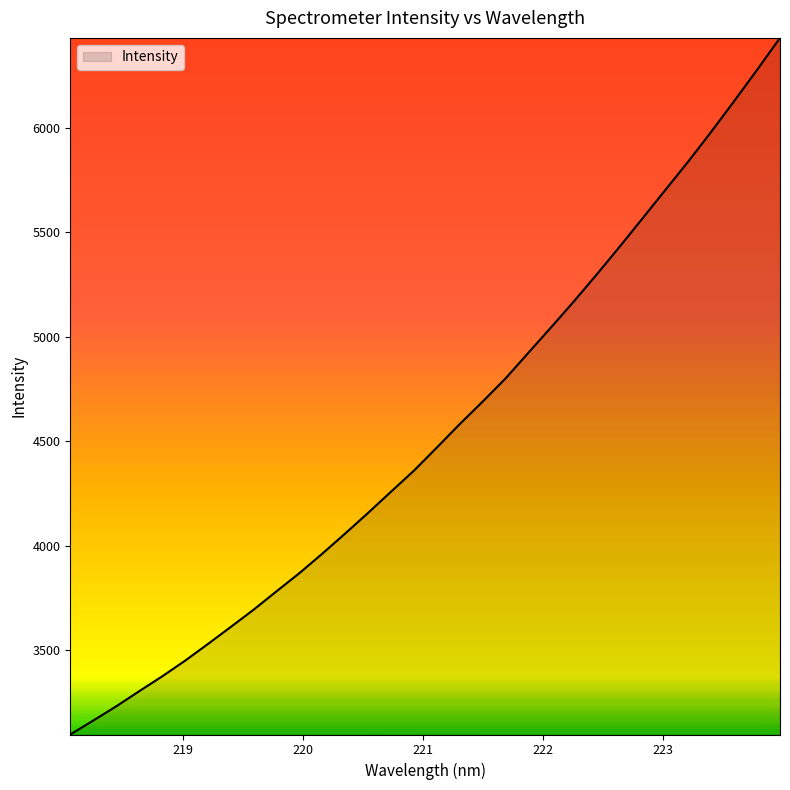

What is the maximum value shown in the chart?

6429.2